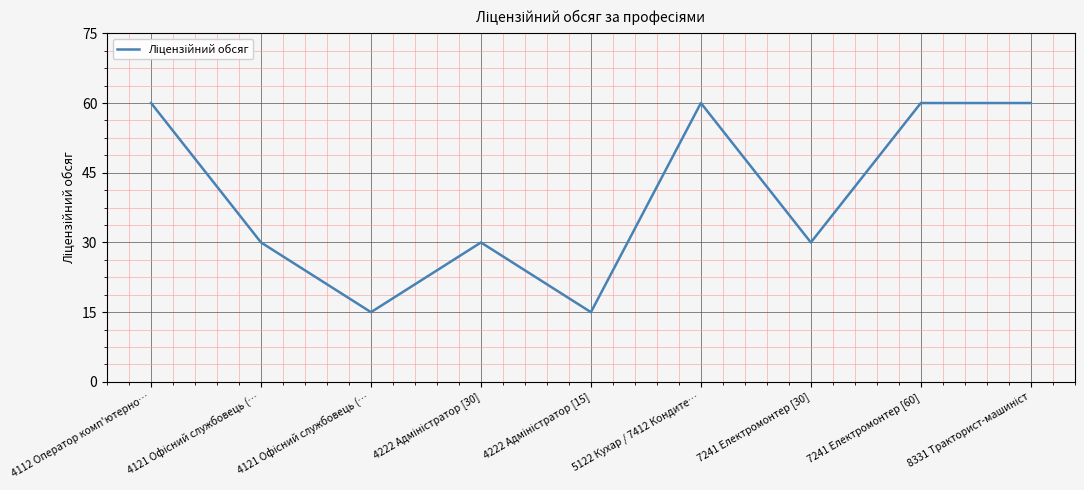

Rank the categories by value from highest to lowest.

4112 Оператор комп'ютерно…, 5122 Кухар / 7412 Кондите…, 7241 Електромонтер [60], 8331 Тракторист-машиніст, 4121 Офісний службовець (…, 4222 Адміністратор [30], 7241 Електромонтер [30], 4121 Офісний службовець (…, 4222 Адміністратор [15]